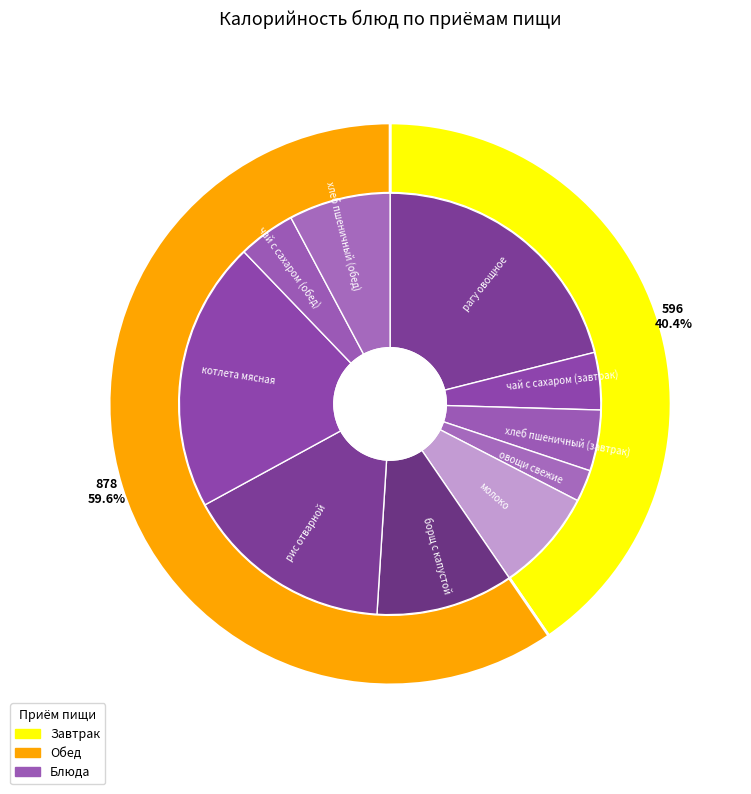

Approximately how many times larger is the value at котлета мясная compared to чай с сахаром (обед)?

4.7